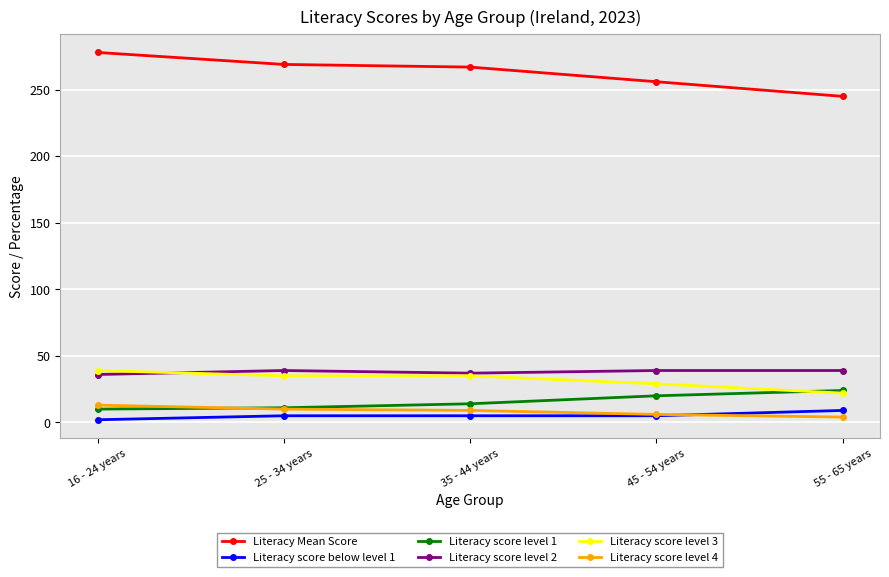

True or false: Literacy score level 2 has more than 2 interior local peaks.

False